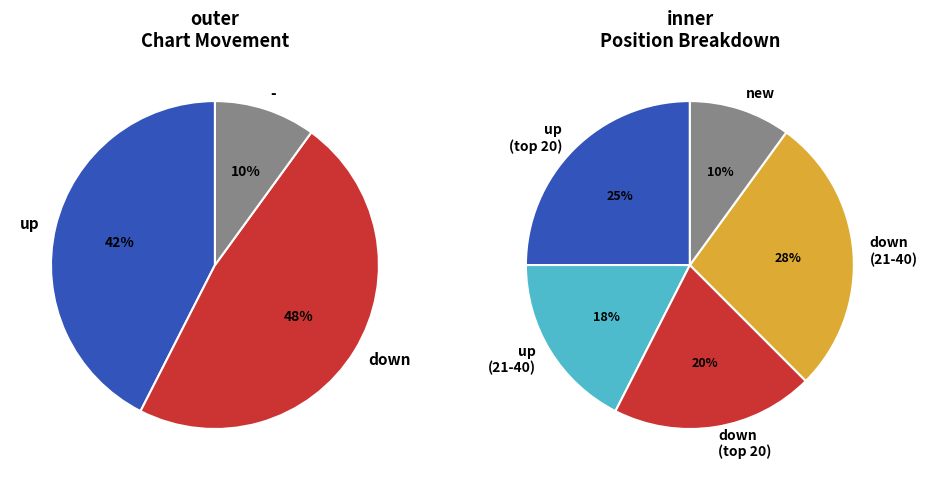

To the nearest percent, what is the average slice percentage?

33%